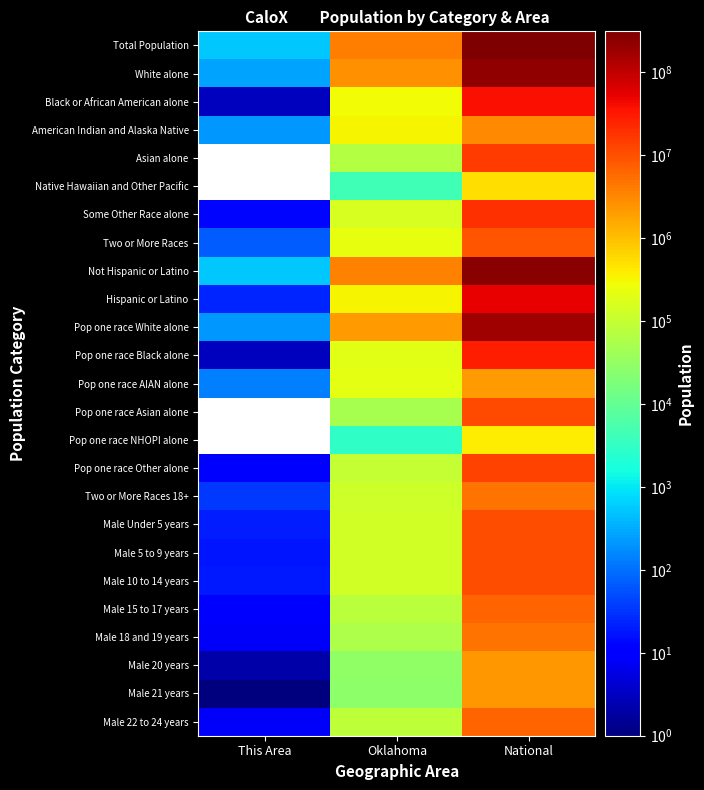

At which label does Male 22 to 24 years reach its minimum?

This Area